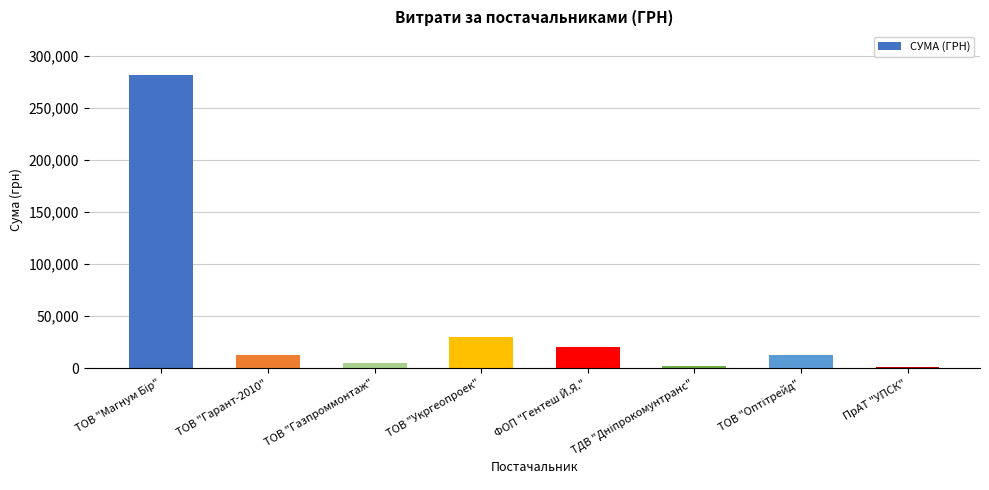

Is it true that the value at ФОП "Гентеш Й.Я." is 9149.6?

False